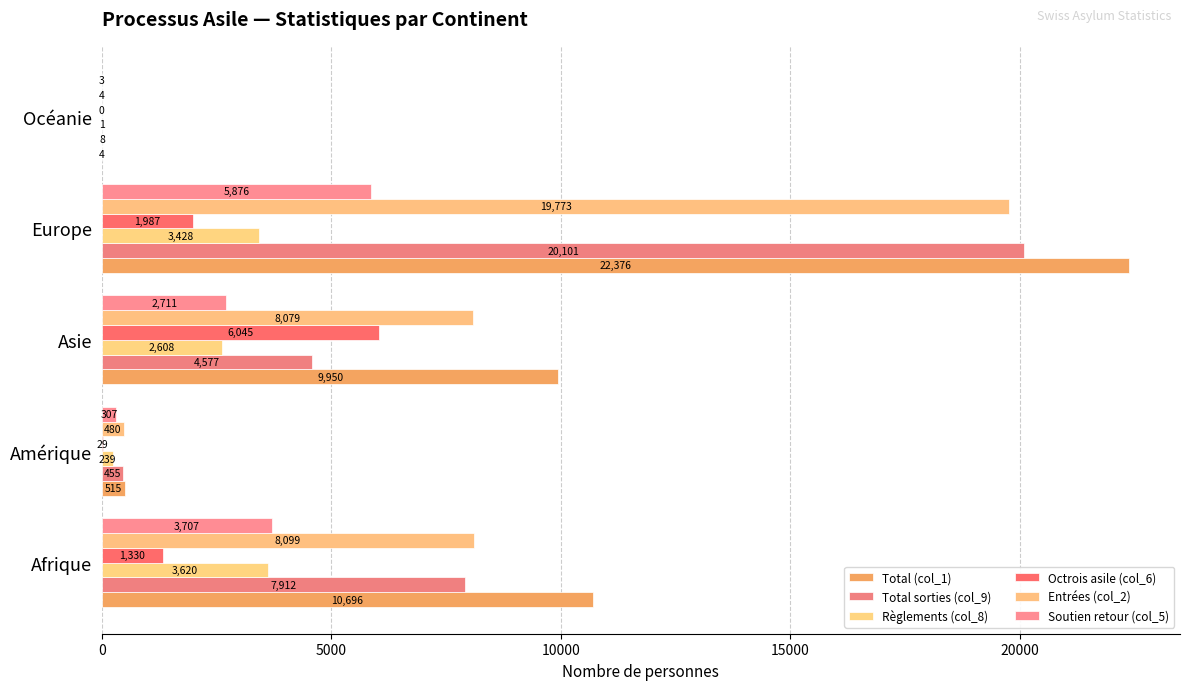

What are all the series names shown in the legend?

Total (col_1), Total sorties (col_9), Règlements (col_8), Octrois asile (col_6), Entrées (col_2), Soutien retour (col_5)